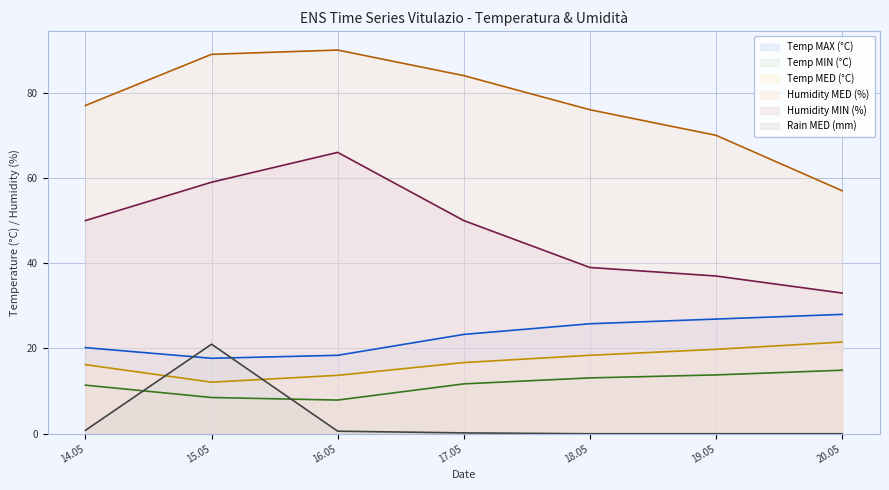

Does the chart have visible grid lines?

Yes